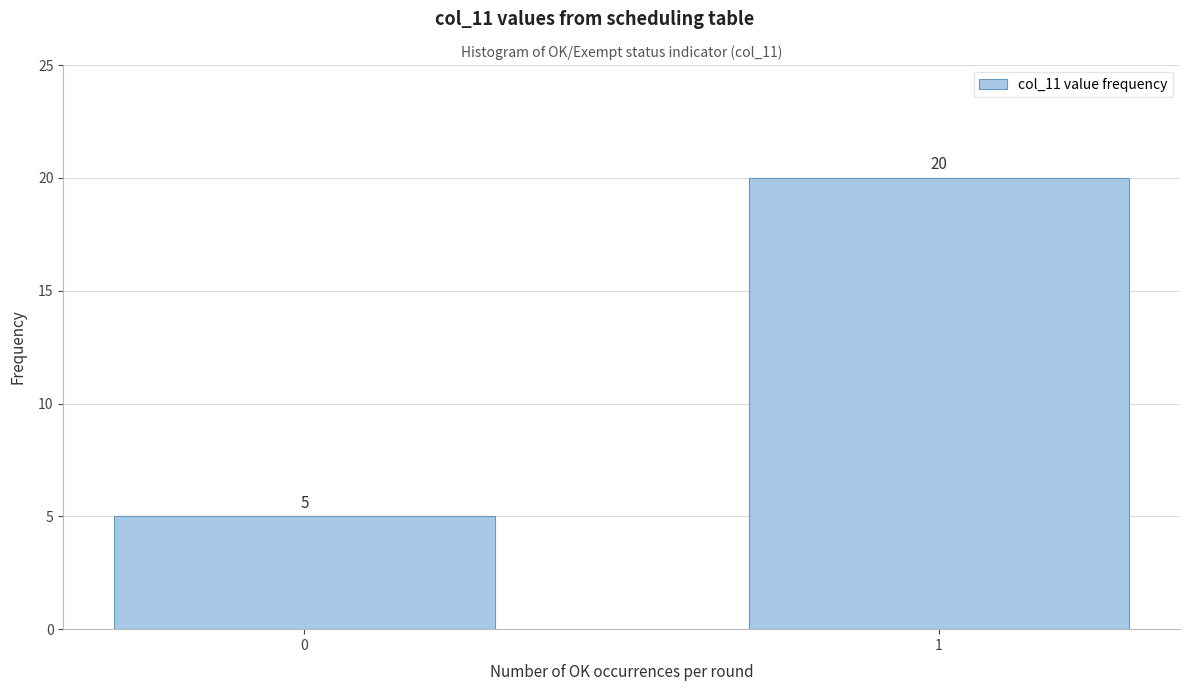

Reading left to right, what are all the values shown in this chart?

5	20